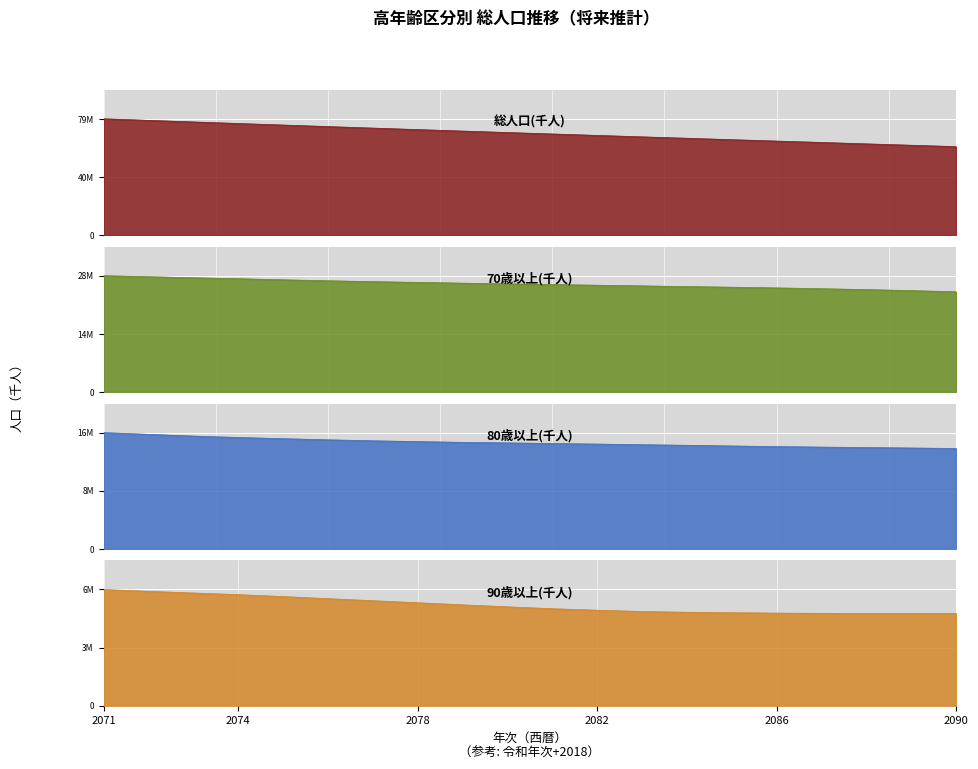

What is the average value of the 70歳以上(千人) series?

25566.7